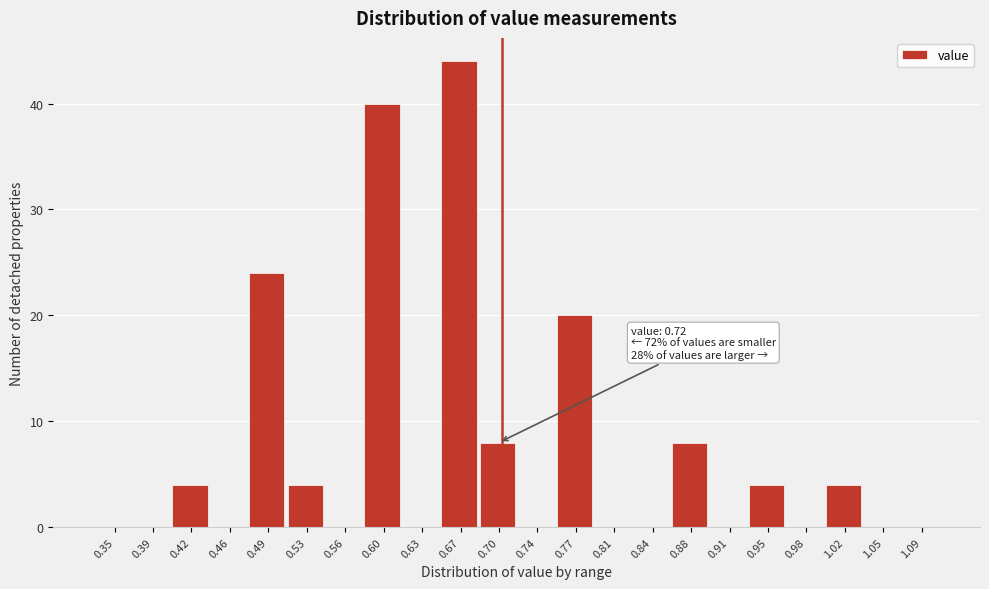

Reading right to left, extract all data points from this chart.

1.09=0	1.05=0	1.02=4	0.98=0	0.95=4	0.91=0	0.88=8	0.84=0	0.81=0	0.77=20	0.74=0	0.70=8	0.67=44	0.63=0	0.60=40	0.56=0	0.53=4	0.49=24	0.46=0	0.42=4	0.39=0	0.35=0